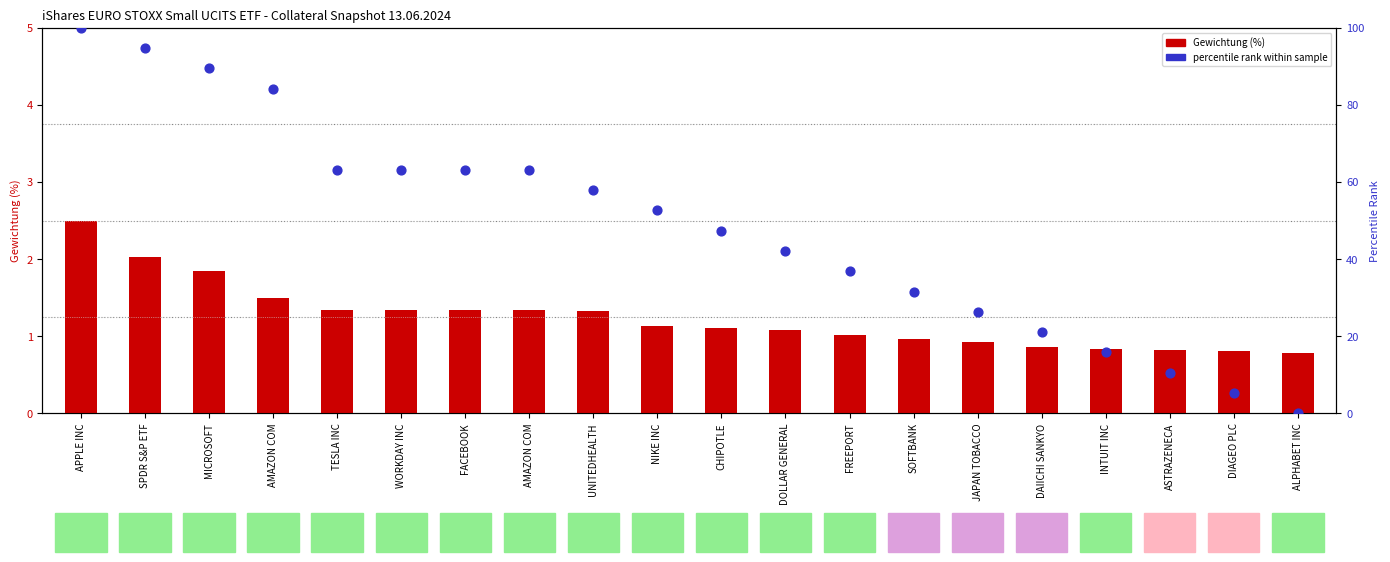

At which category is the sum across all series the highest?

APPLE INC